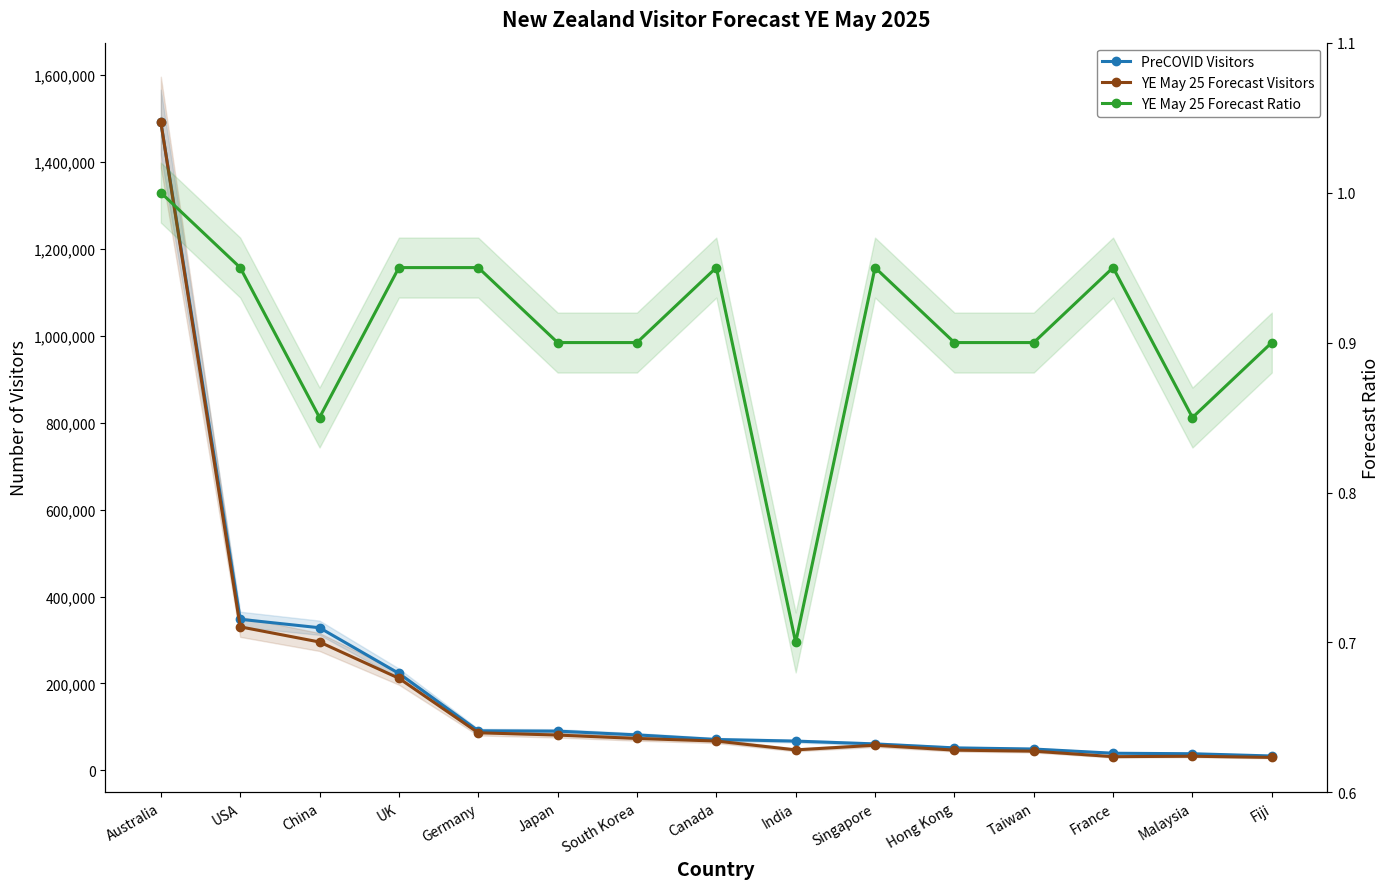

True or false: PreCOVID Visitors has more than 1 interior local peaks.

False